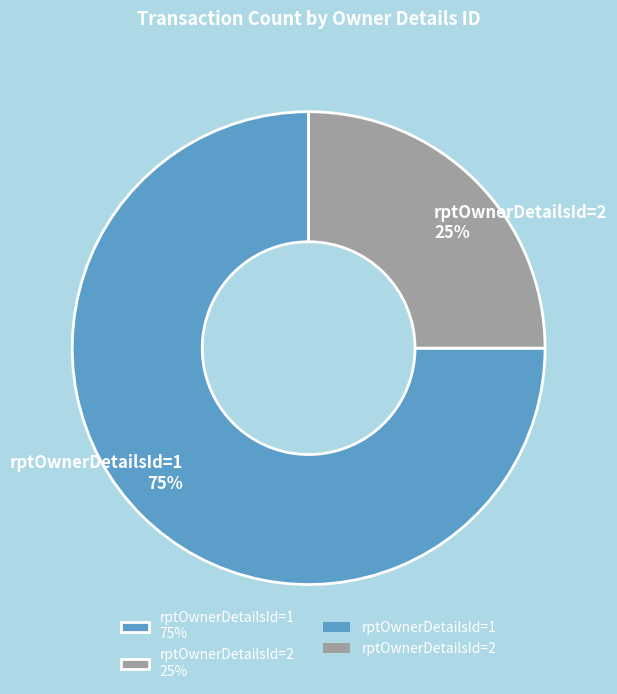

Is it true that rptOwnerDetailsId=1 75% is 67% of the pie?

False